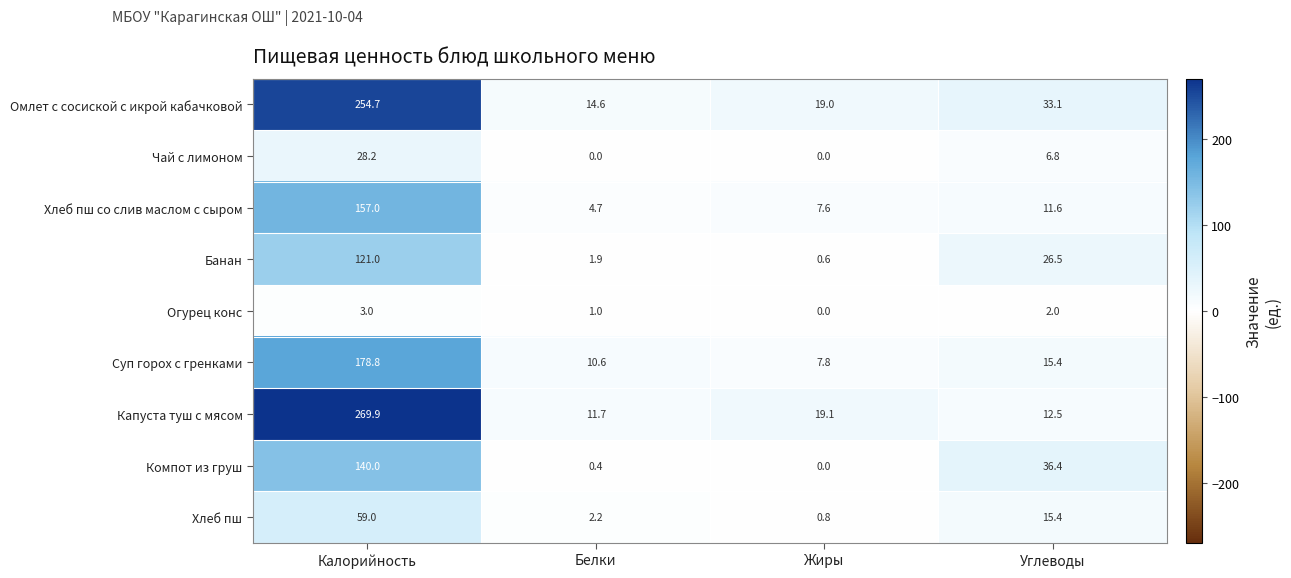

How many data points in Компот из груш are less than 36?

2